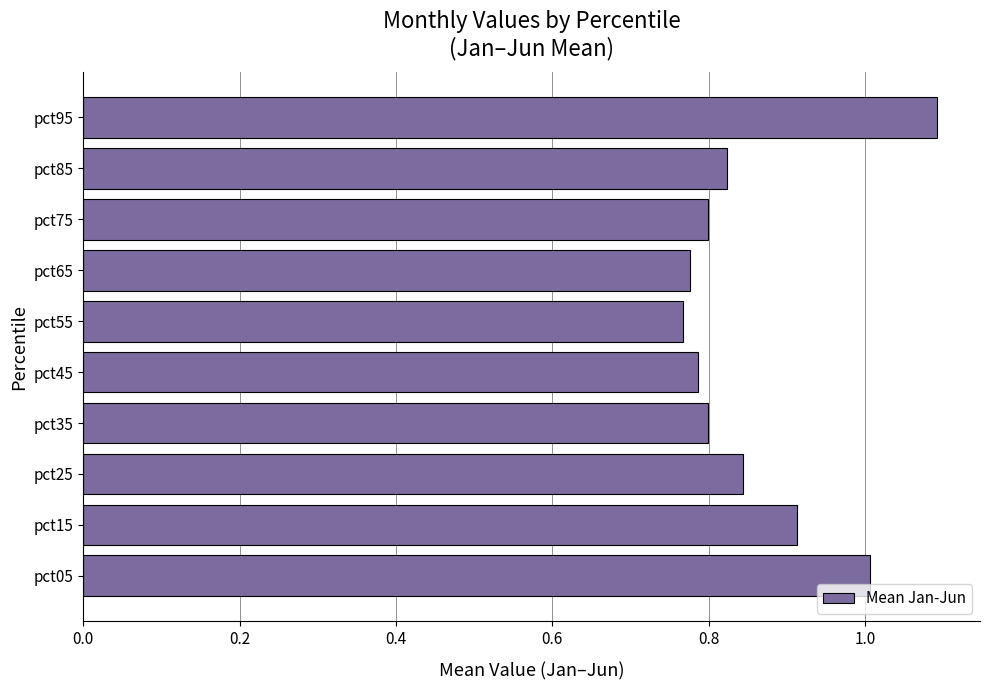

Which has a higher value, pct35 or pct55?

pct35